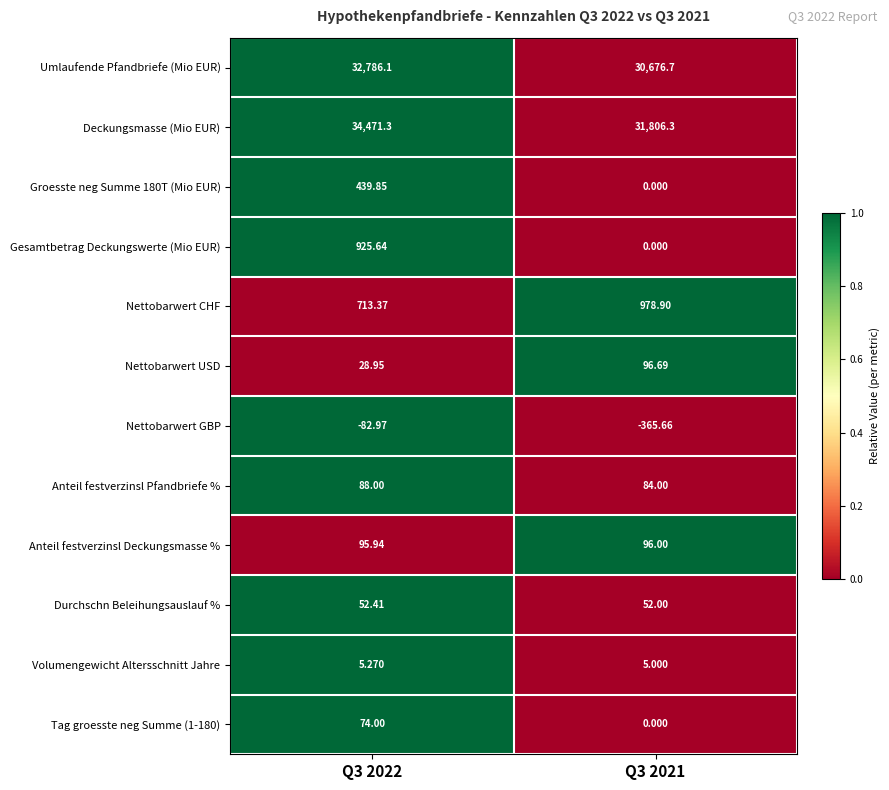

Which series has the widest spread of values?

Deckungsmasse (Mio EUR)